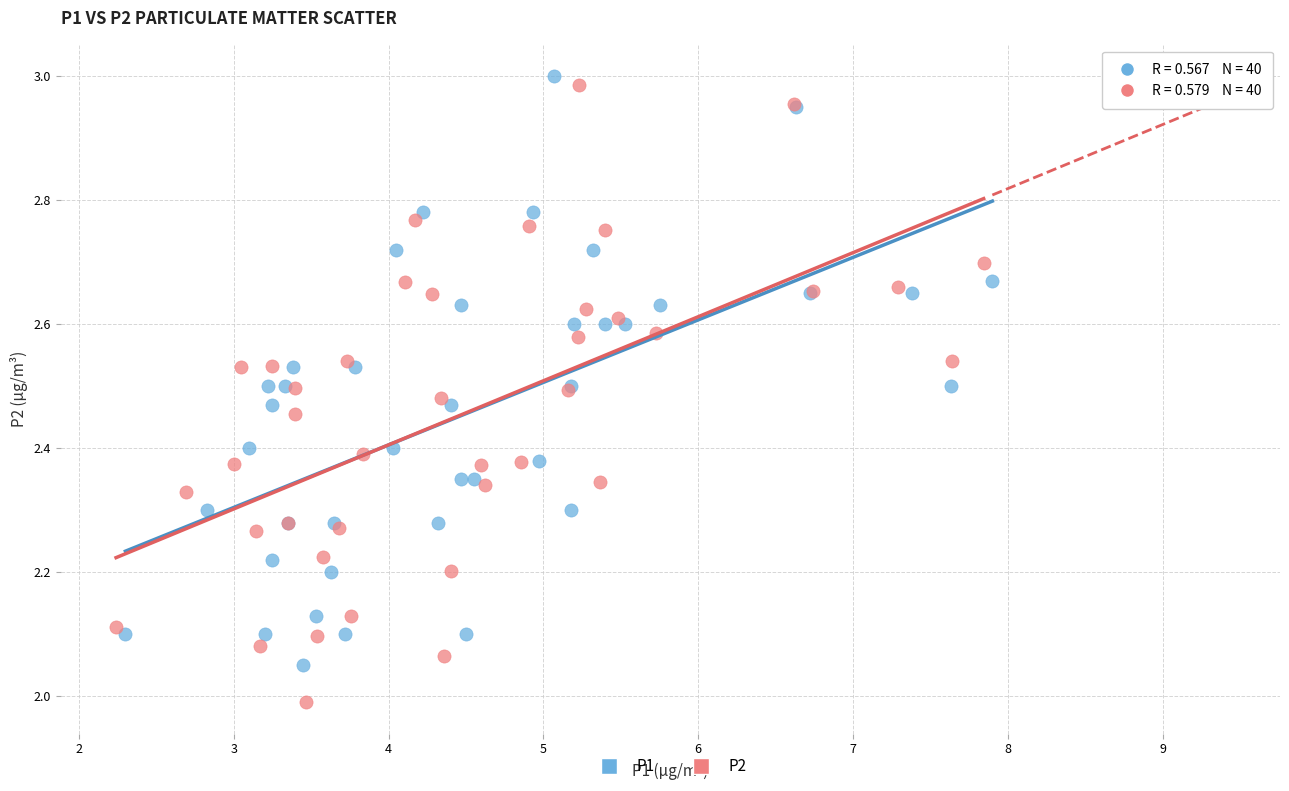

Which series reaches the minimum Y coordinate?

P2